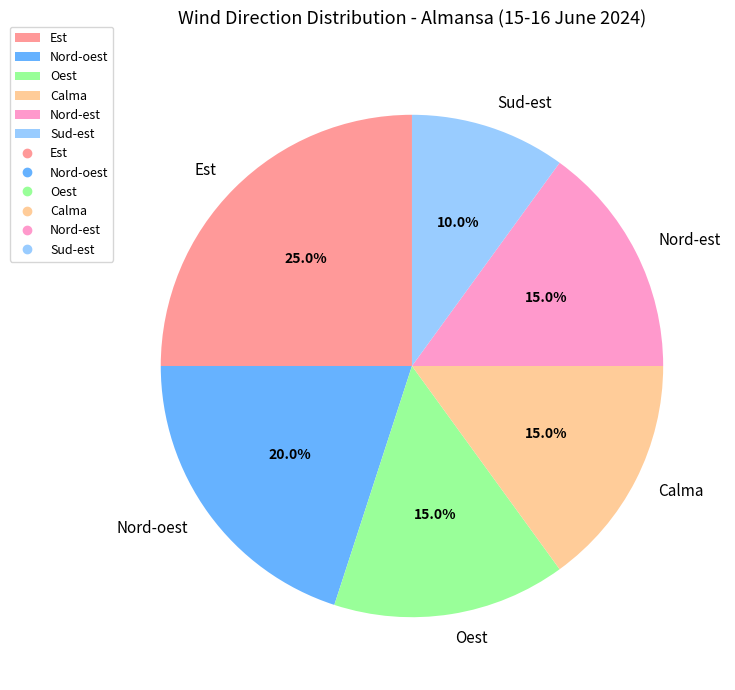

Is it true that Calma is 9% of the pie?

False